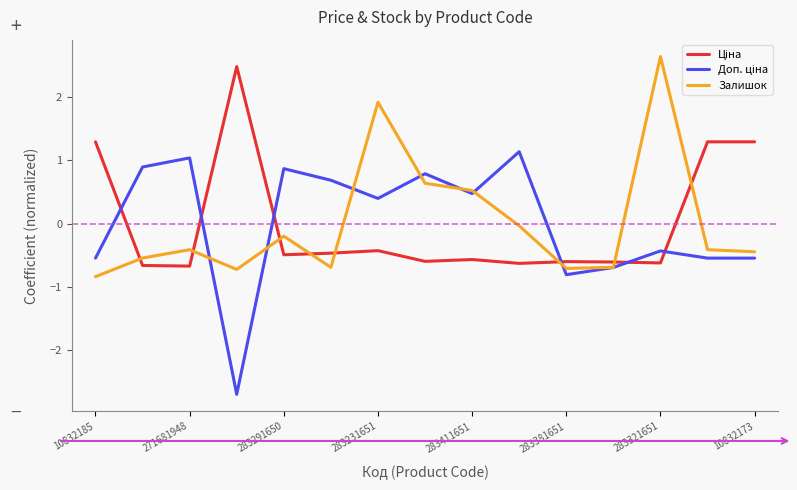

What is the highest value of the Залишок series?

2.6